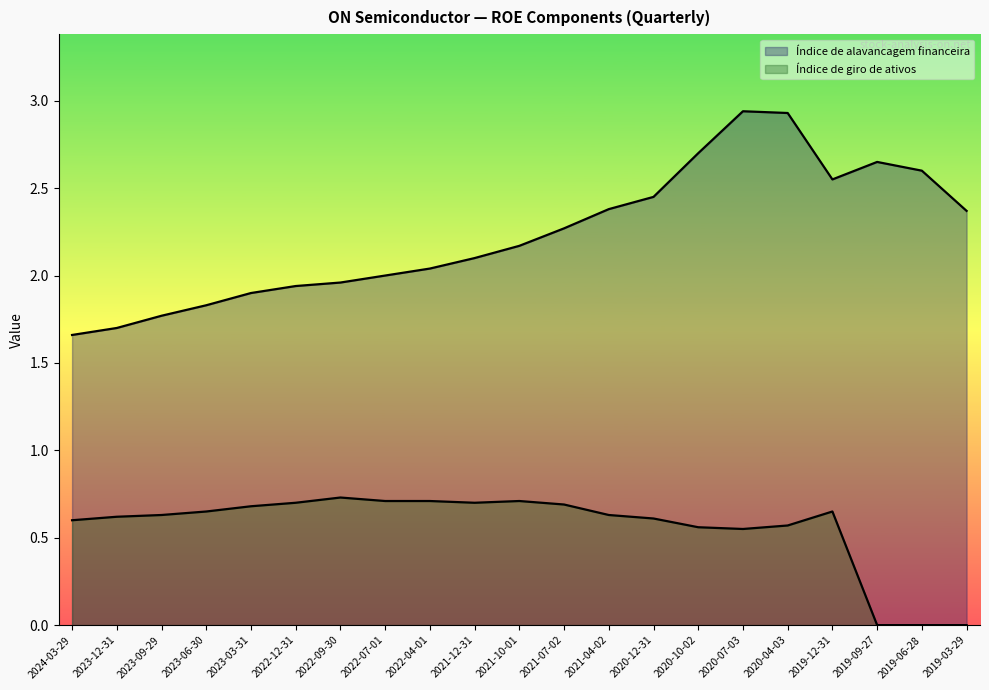

How many distinct data groups are displayed?

2